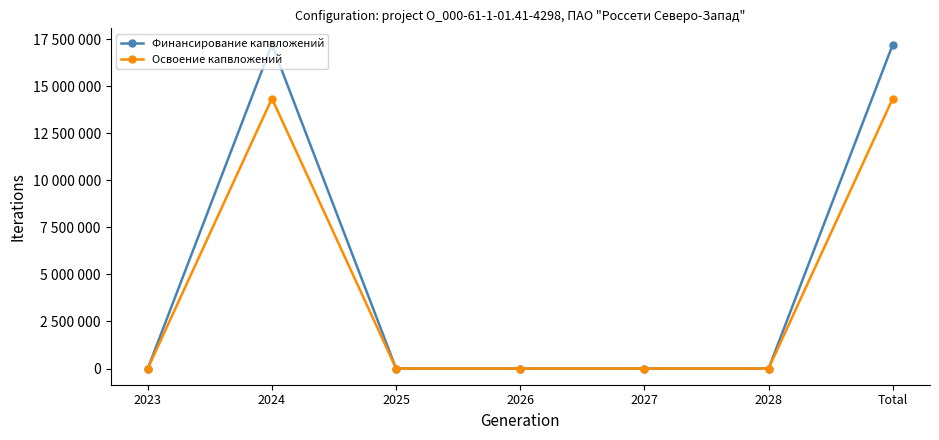

Is this an area chart (filled region under the line)?

No